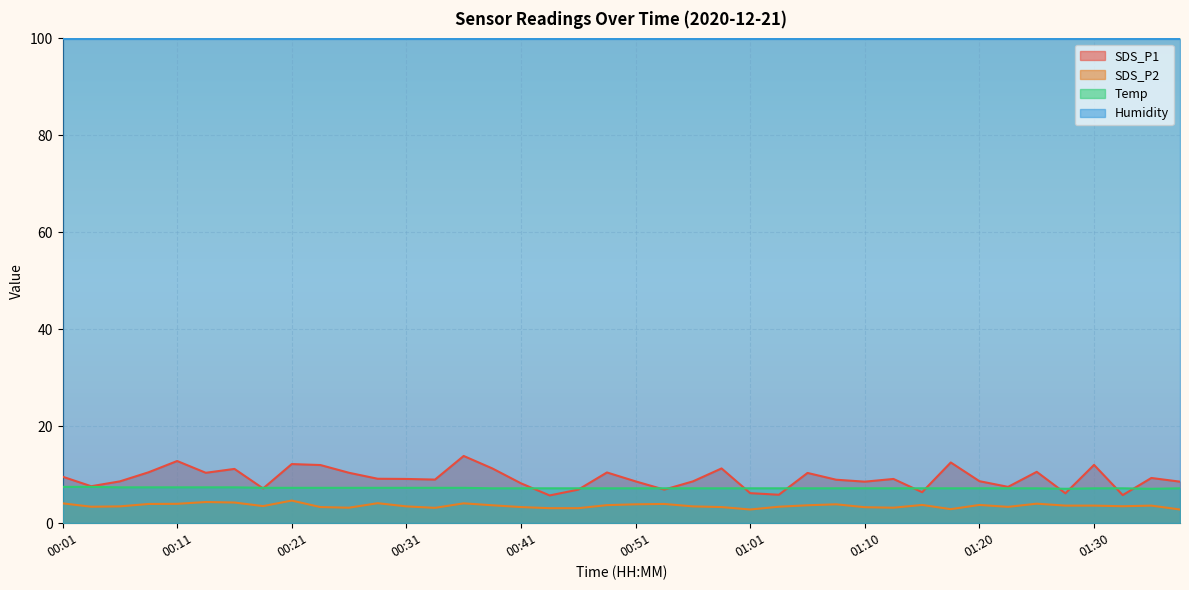

What is the approximate value of SDS_P1 at 00:29?

9.2